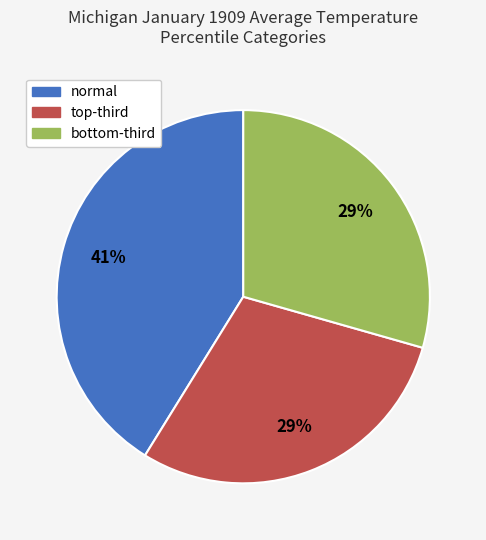

Which category has the biggest portion of the pie?

normal